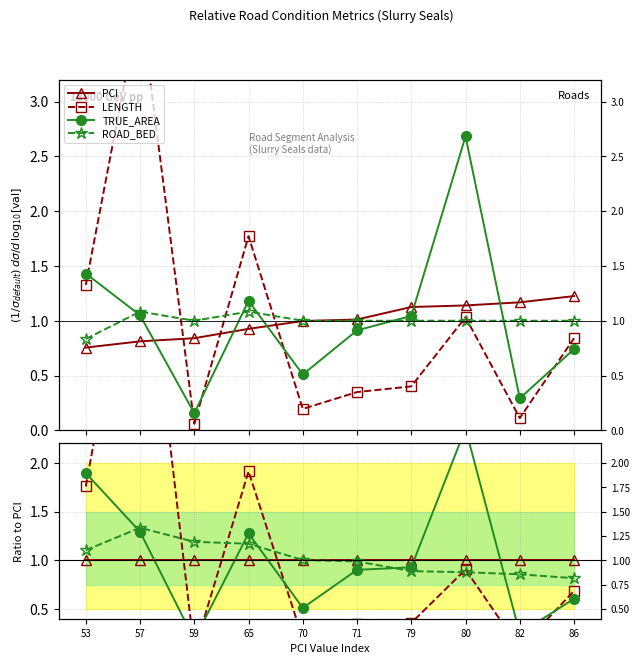

At 82, list the series in order from largest to smallest.

PCI, ROAD_BED, TRUE_AREA, LENGTH